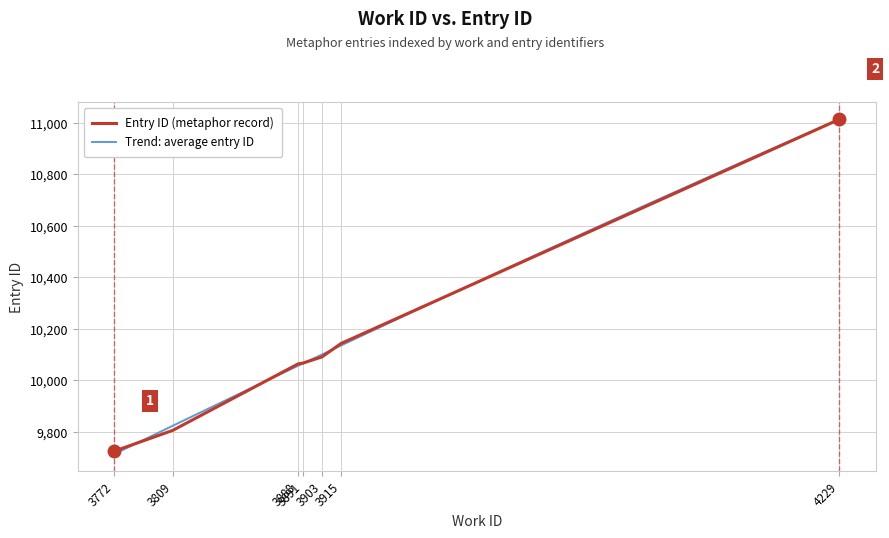

The value at 3891 is 14006. True or false?

False